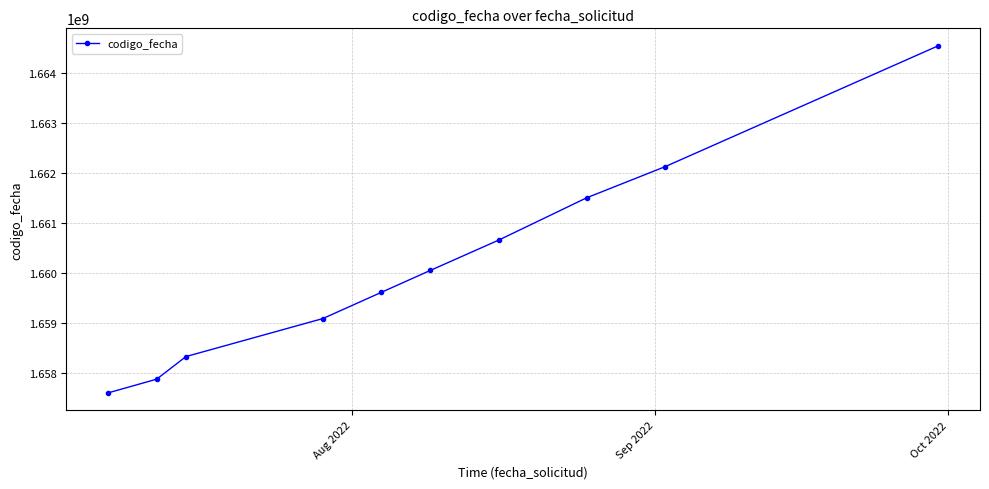

True or false: the data has more than 2 interior local peaks.

False